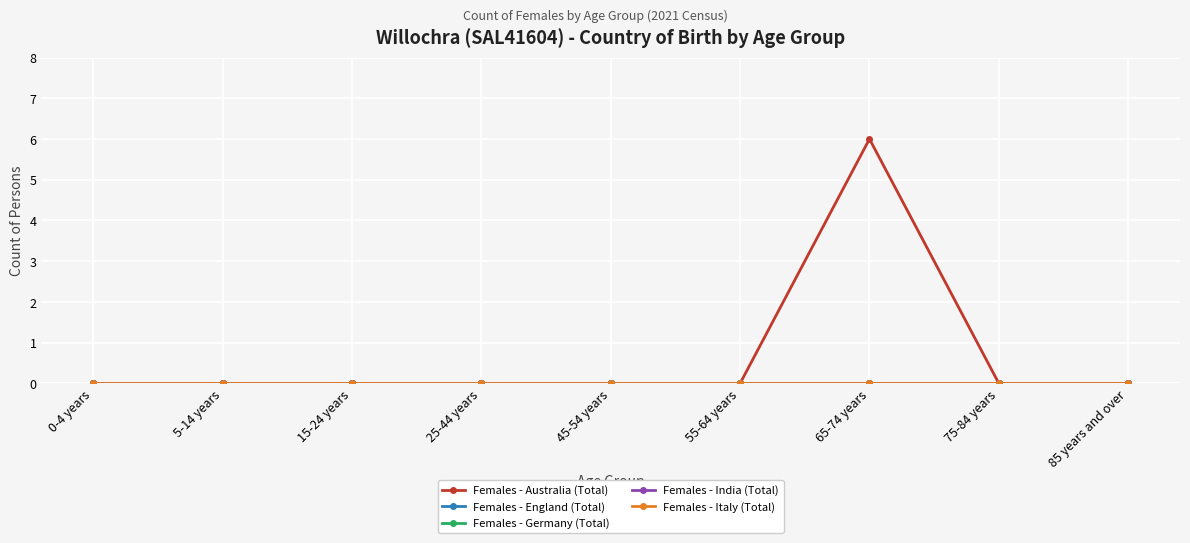

True or false: Females - India (Total) has more than 2 points higher than both neighbors.

False